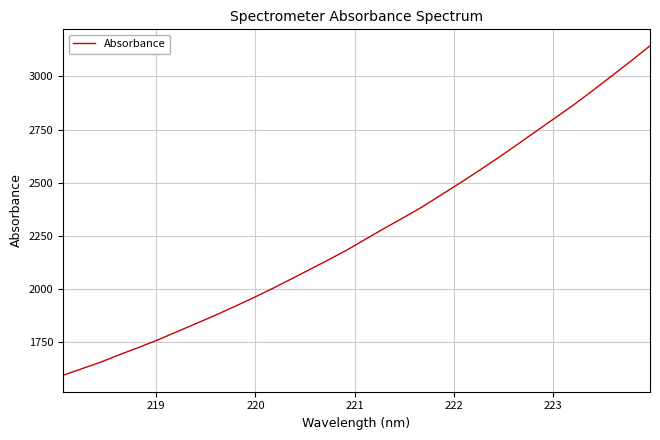

Is this an area chart (filled region under the line)?

No